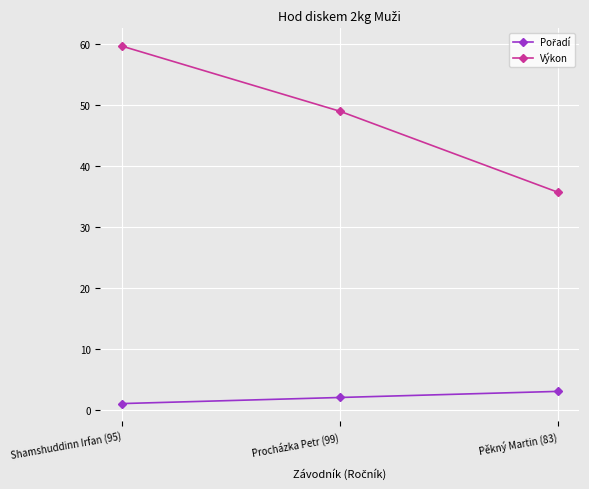

What is the approximate value of Výkon at Pěkný Martin (83)?

35.7